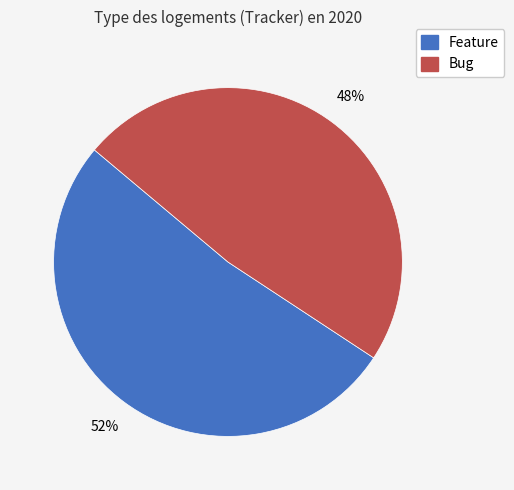

How many slices are in this pie chart?

2